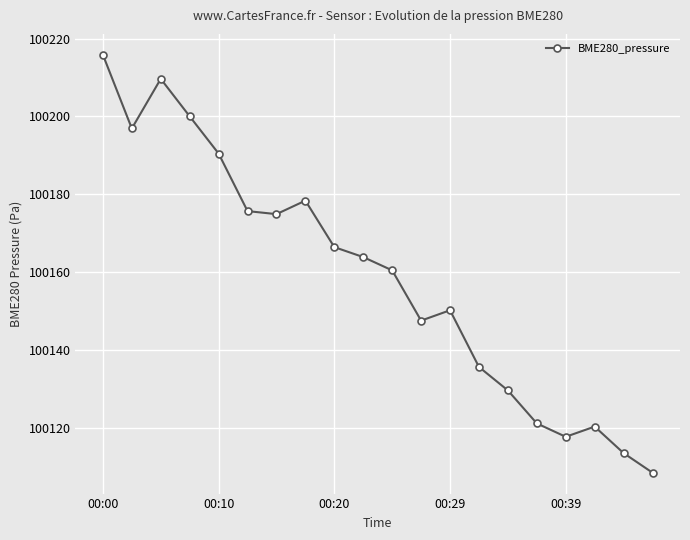

What is the difference between the second highest and second lowest values?

96.1